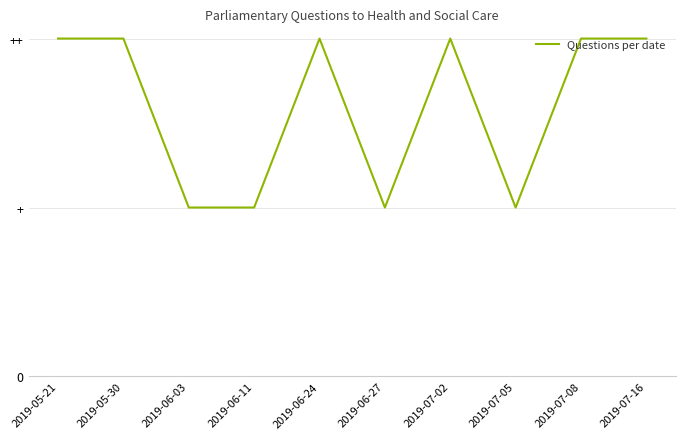

What position from the right is 2019-06-24?

6